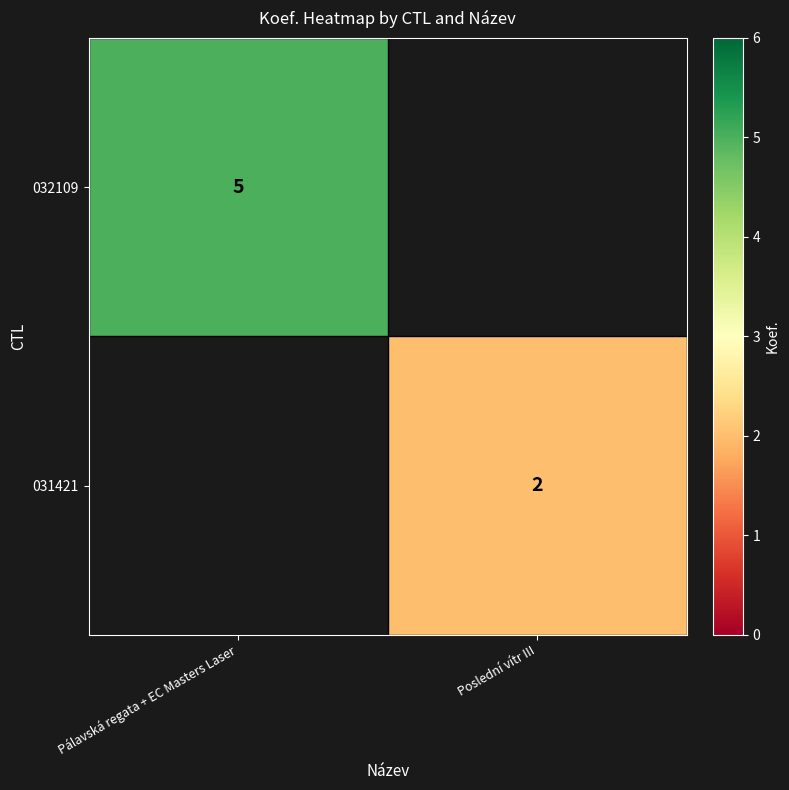

Is the value of 031421 at Poslední vítr III greater than the value of 032109 at Pálavská regata + EC Masters Laser?

No